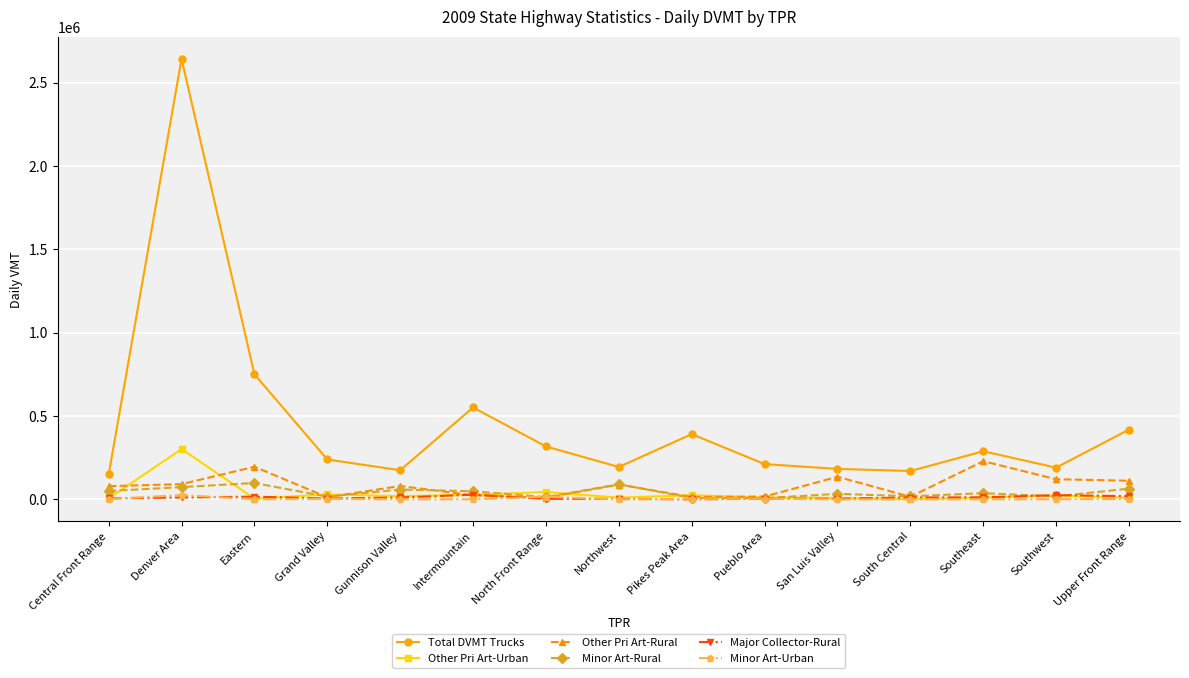

True or false: Other Pri Art-Urban has more than 0 points higher than both neighbors.

True